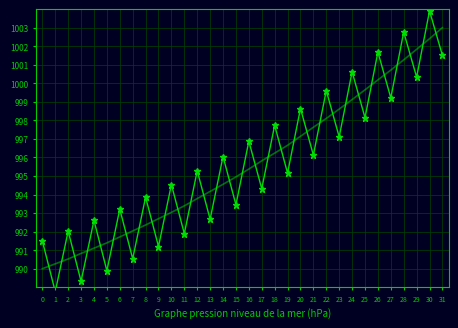

Approximately how many times larger is the value at 21 compared to 15?

1.0